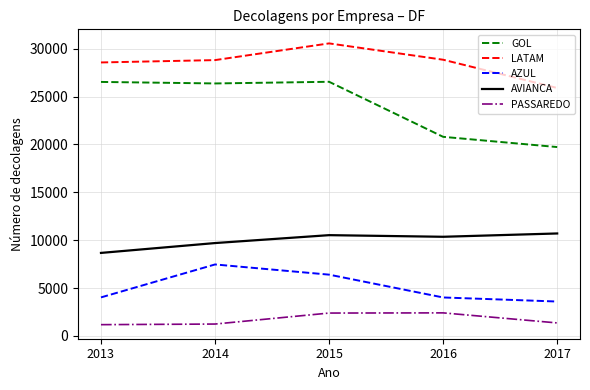

Read the PASSAREDO value at 2017.

1354